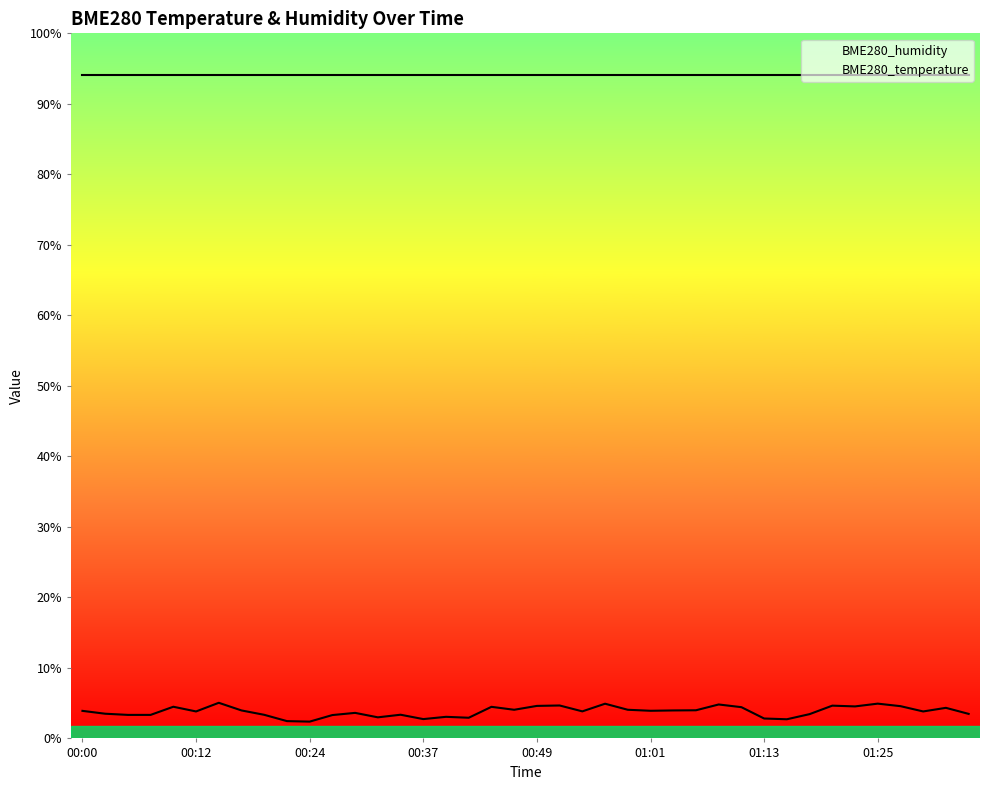

List the labels in order of value, largest first.

00:15, 01:25, 00:56, 01:08, 00:51, 01:20, 00:49, 01:28, 01:23, 00:10, 00:44, 01:11, 01:32, 00:46, 00:58, 01:06, 00:17, 01:03, 01:01, 00:00, 00:54, 00:12, 01:30, 00:29, 00:02, 01:35, 01:18, 00:34, 00:20, 00:05, 00:07, 00:27, 00:39, 00:32, 00:41, 01:13, 00:37, 01:15, 00:22, 00:24